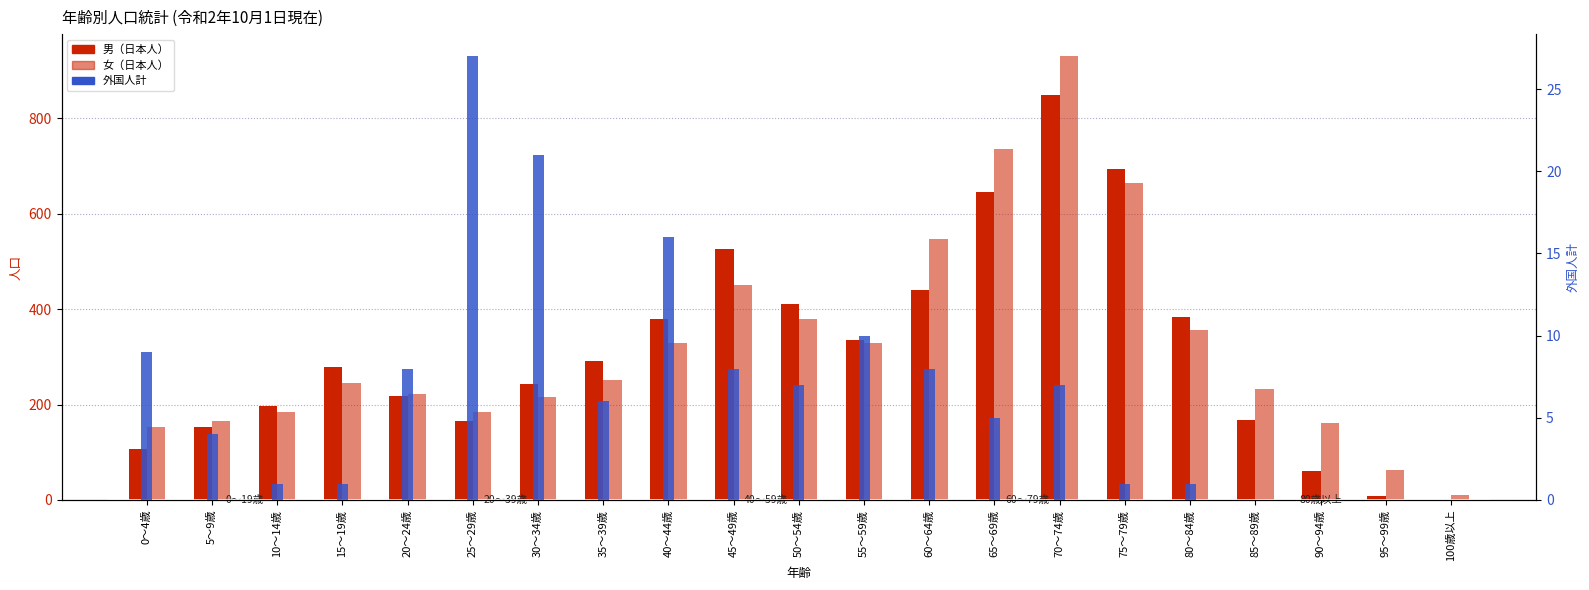

How many bars are there in total?

63